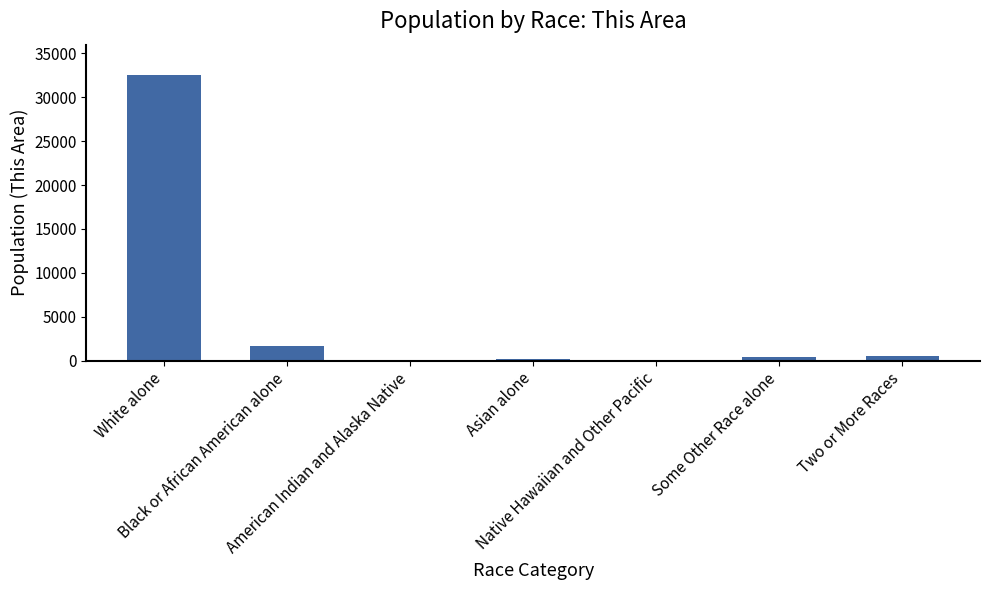

What is the greatest value displayed?

32498